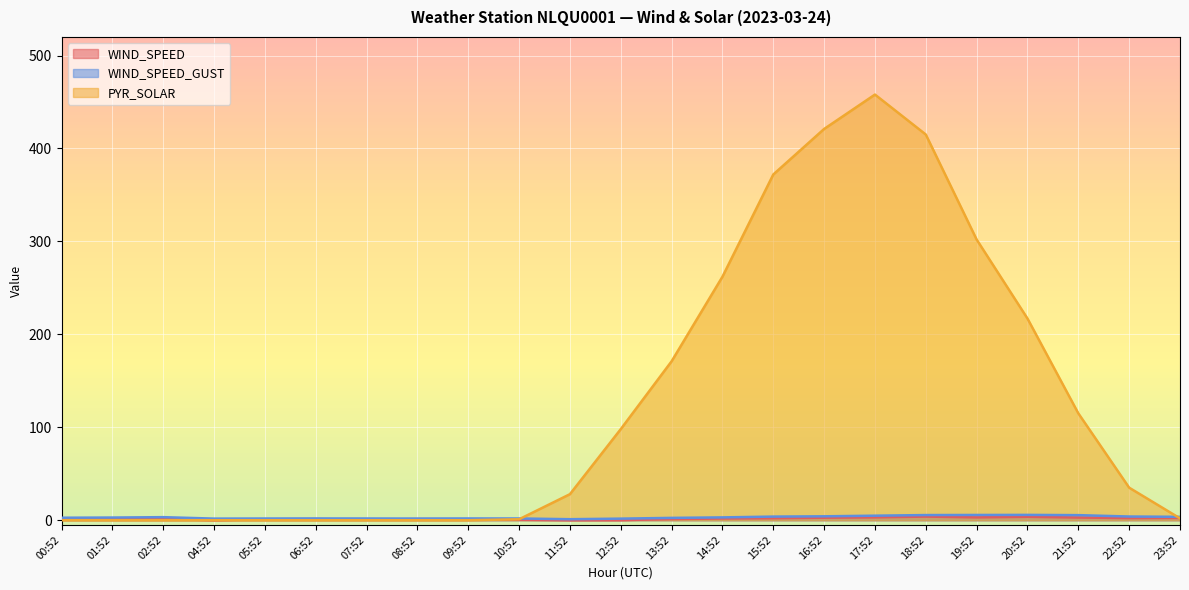

In WIND_SPEED_GUST, how many points are higher than both neighbors (excluding endpoints)?

4